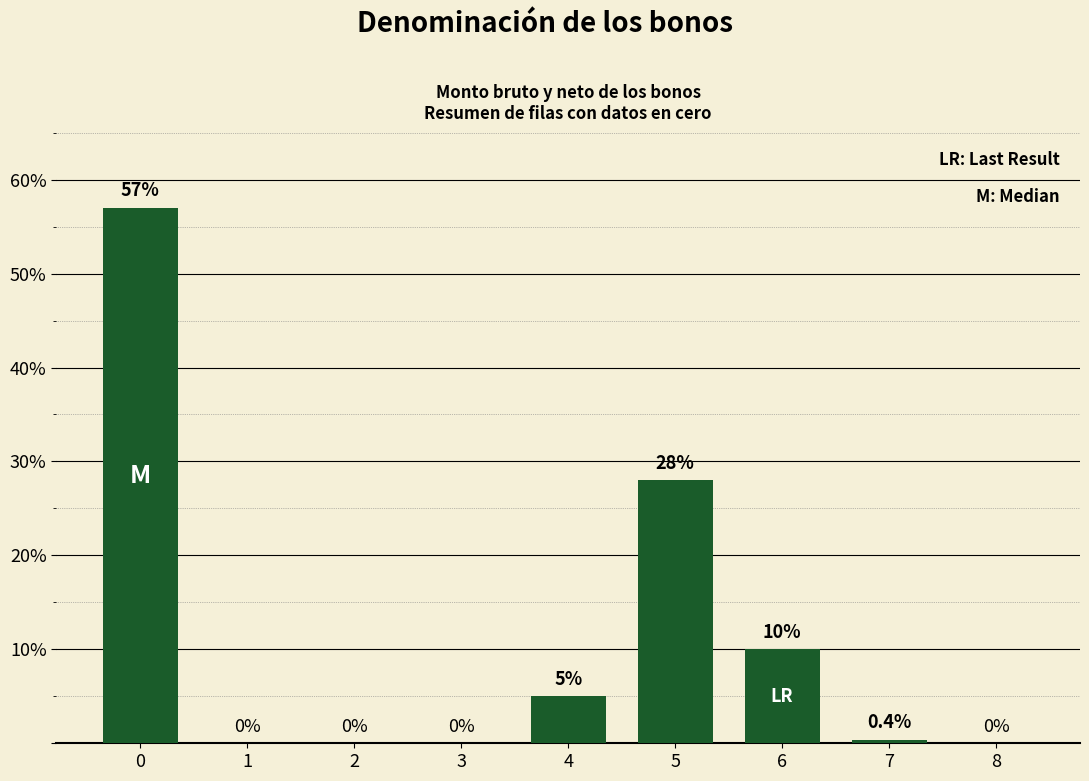

What is the maximum value shown in the chart?

57.0